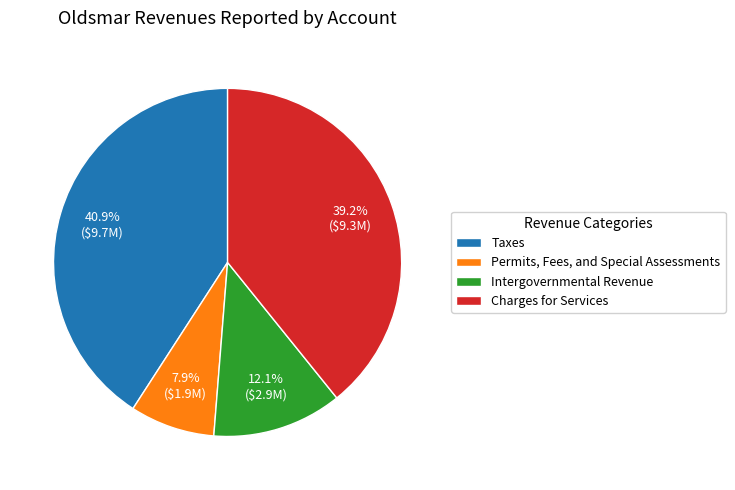

True or false: Permits, Fees, and Special Assessments accounts for 8% of the total.

True